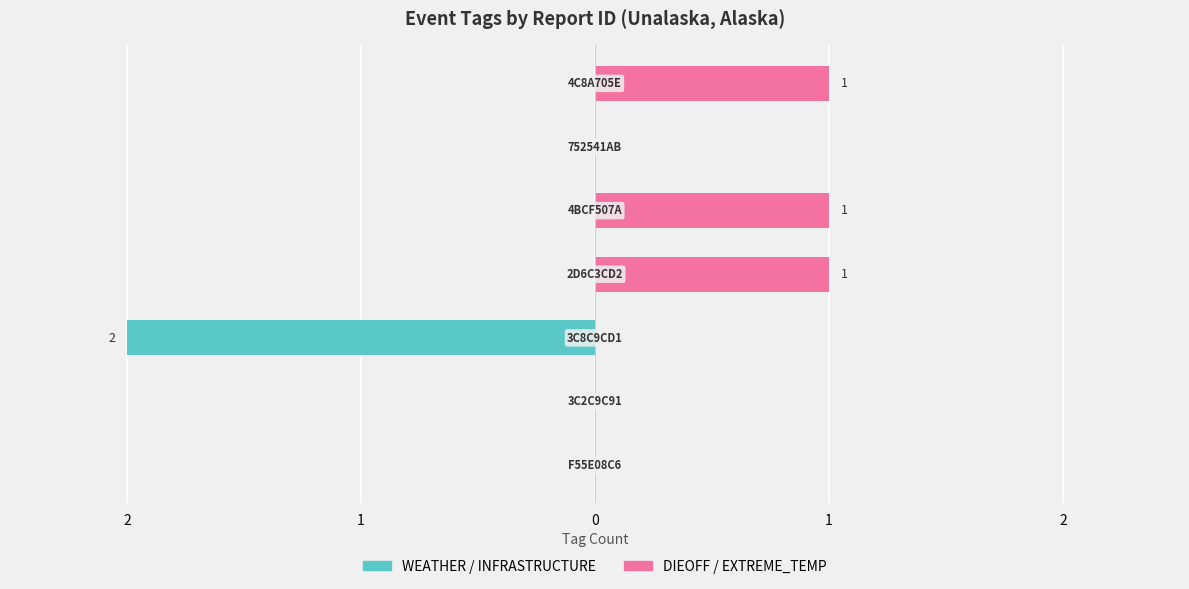

Reading left to right, what are all the values shown in this chart?

WEATHER / INFRASTRUCTURE: 3=0	2=0	1=-2	0=0	1=0	2=0	3=0
DIEOFF / EXTREME_TEMP: 3=0	2=0	1=0	0=1	1=1	2=0	3=1